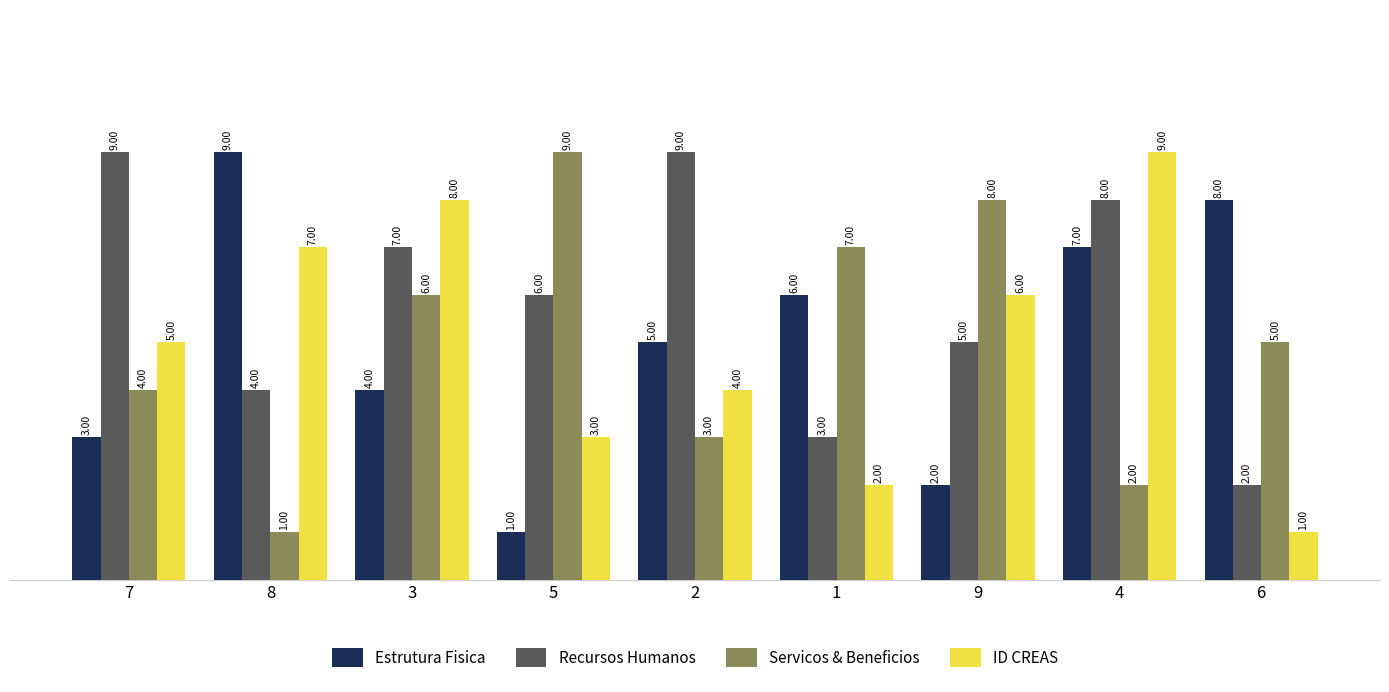

Does the chart contain stacked bars?

No